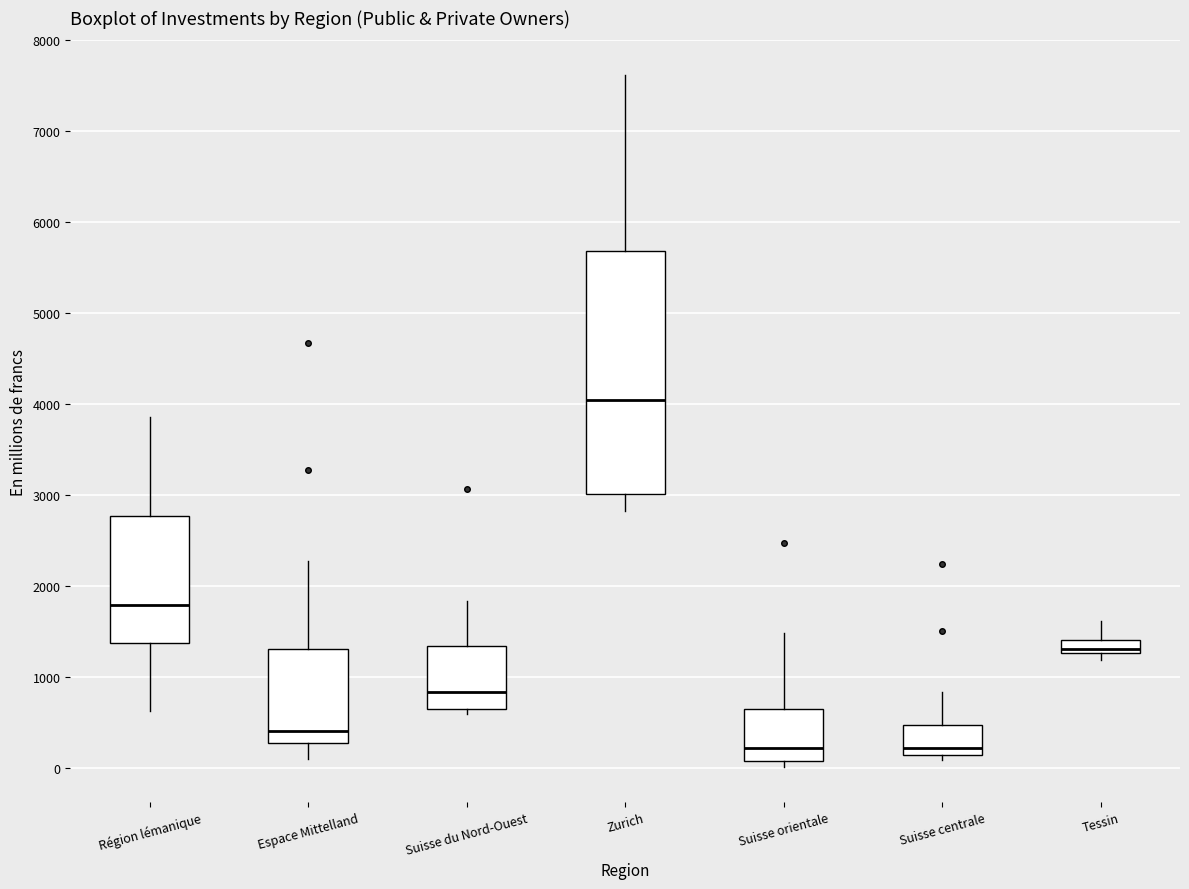

Reading left to right, transcribe this box plot: for each box, give where its median line is, the range the box spans, and where its two whiskers end, as read against the y-axis. The values are not printed on the chart, so give them approximately, as read against the axis.

Région lémanique: median 1800, box 1400 to 2800, whiskers 600 to 3900
Espace Mittelland: median 400, box 300 to 1300, whiskers 100 to 2300
Suisse du Nord-Ouest: median 800, box 700 to 1300, whiskers 600 to 1800
Zurich: median 4100, box 3000 to 5700, whiskers 2800 to 7600
Suisse orientale: median 200, box 100 to 700, whiskers 0 to 1500
Suisse centrale: median 200 (just above the box's lower edge), box 200 to 500, whiskers 100 to 800
Tessin: median 1300 (just above the box's lower edge), box 1300 to 1400, whiskers 1200 to 1600